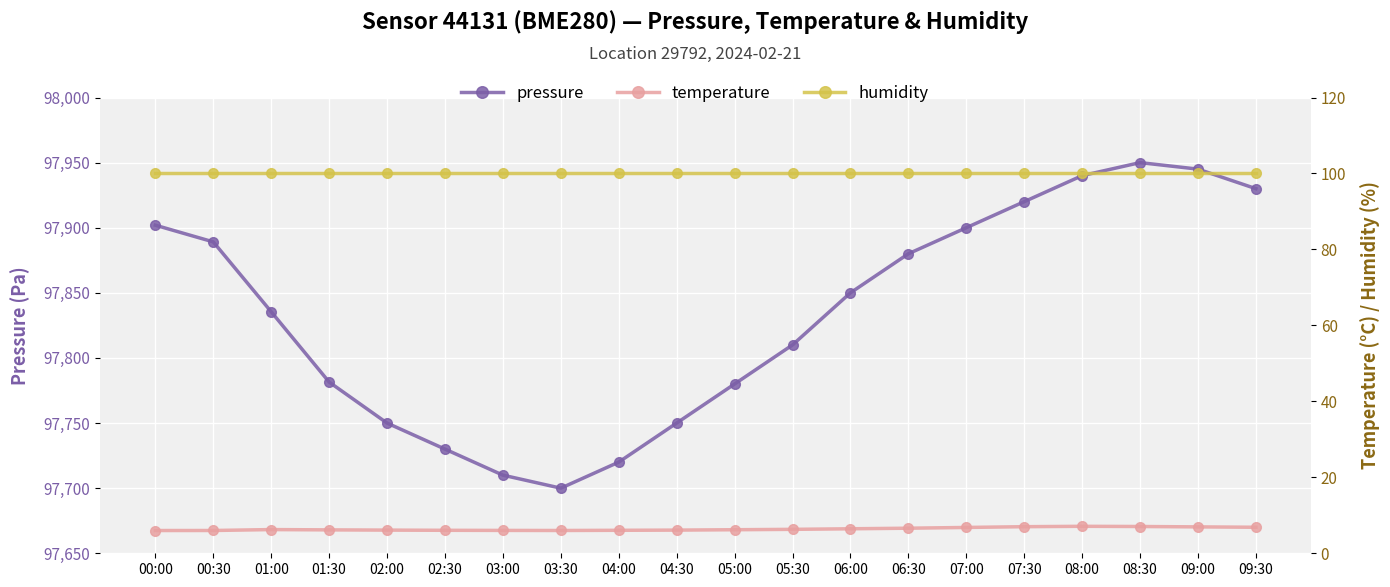

Which series has the largest range (max minus min)?

pressure